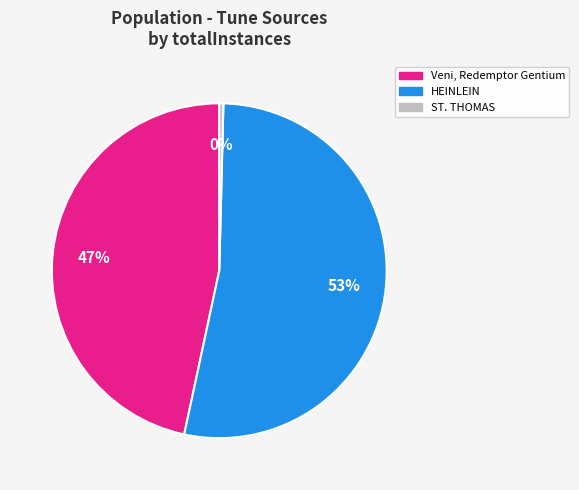

How many slices are in this pie chart?

3